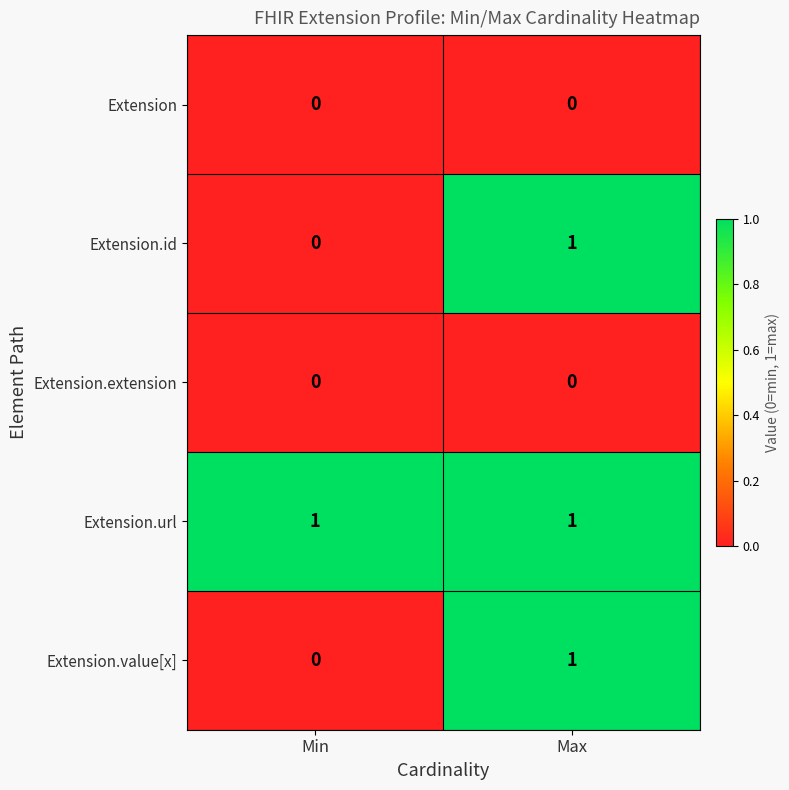

Which category has the highest value in the Extension.value[x] series?

Max